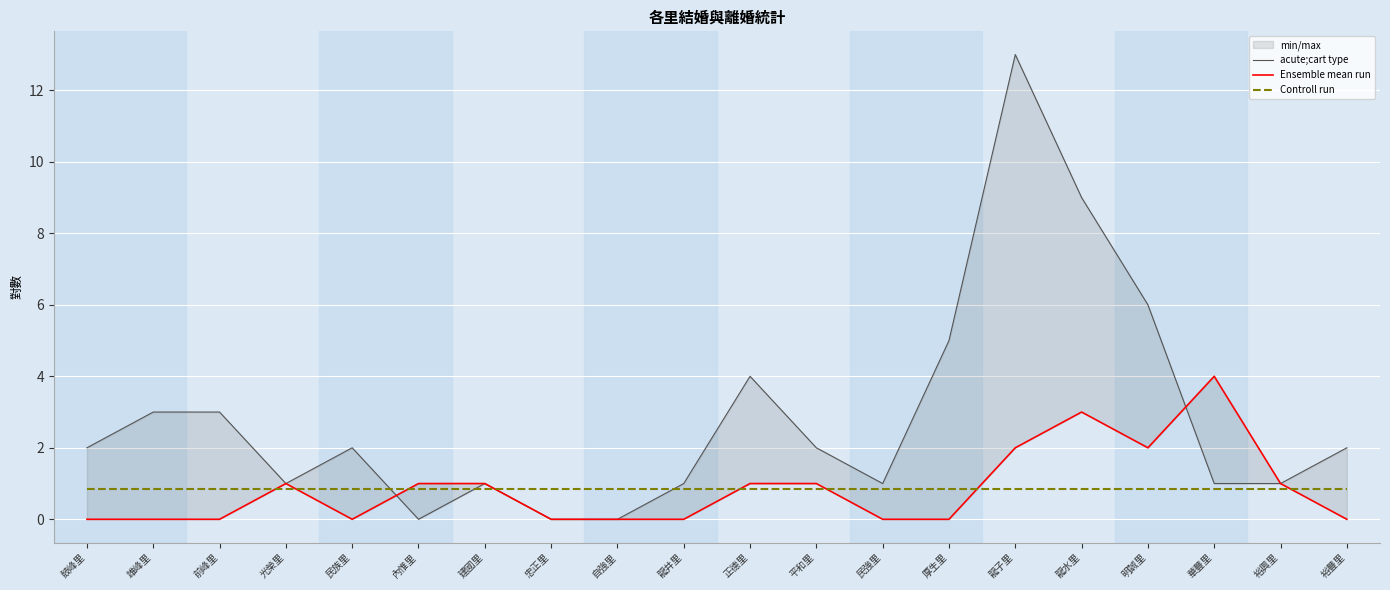

Between 前峰里 and 忠正里, which series saw the biggest shift?

acute;cart type